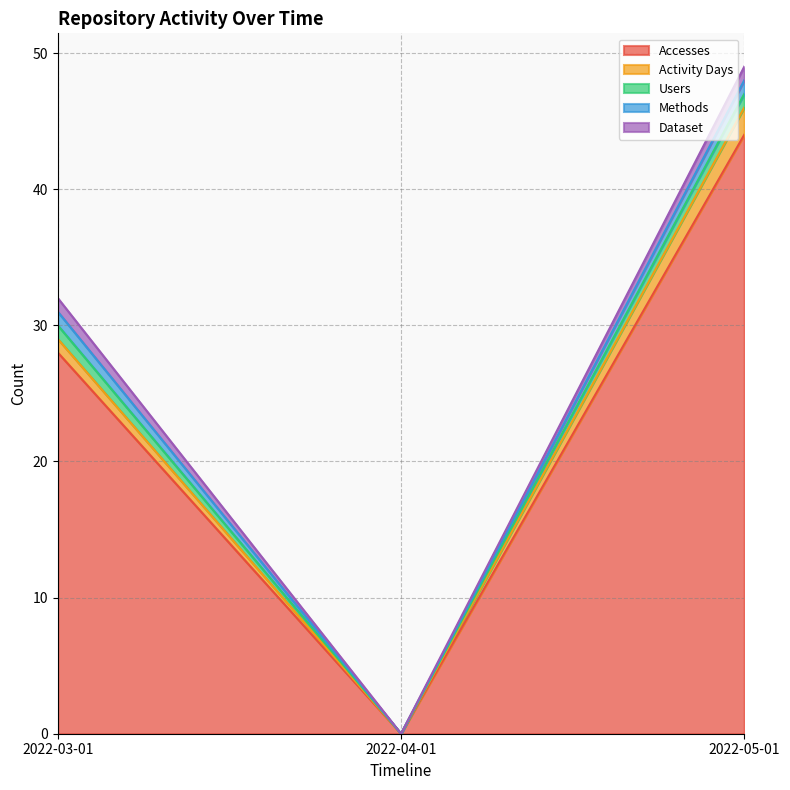

The Accesses series shows 28 at 2022-03-01. True or false?

True